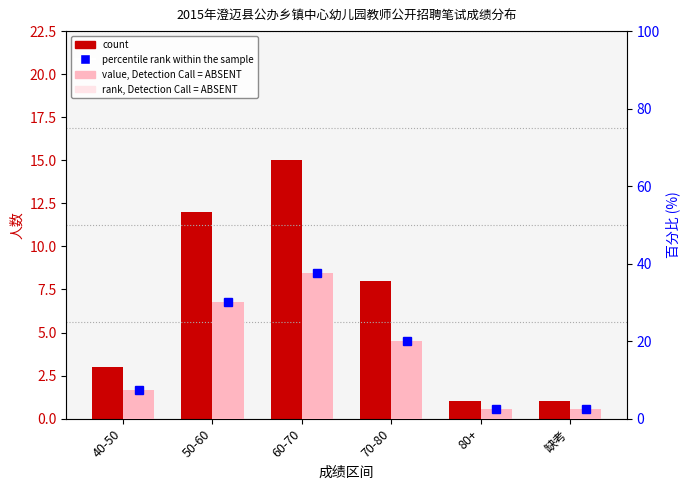

Reading left to right, what are all the values shown in this chart?

count: 3.0	12.0	15.0	8.0	1.0	1.0
percentile rank within the sample: 7.5	30.0	37.5	20.0	2.5	2.5